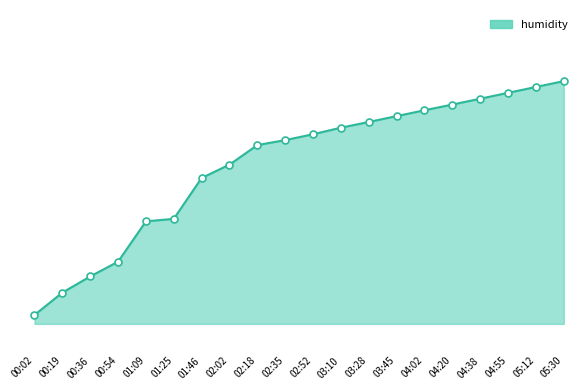

Is this an area chart (filled region under the line)?

Yes